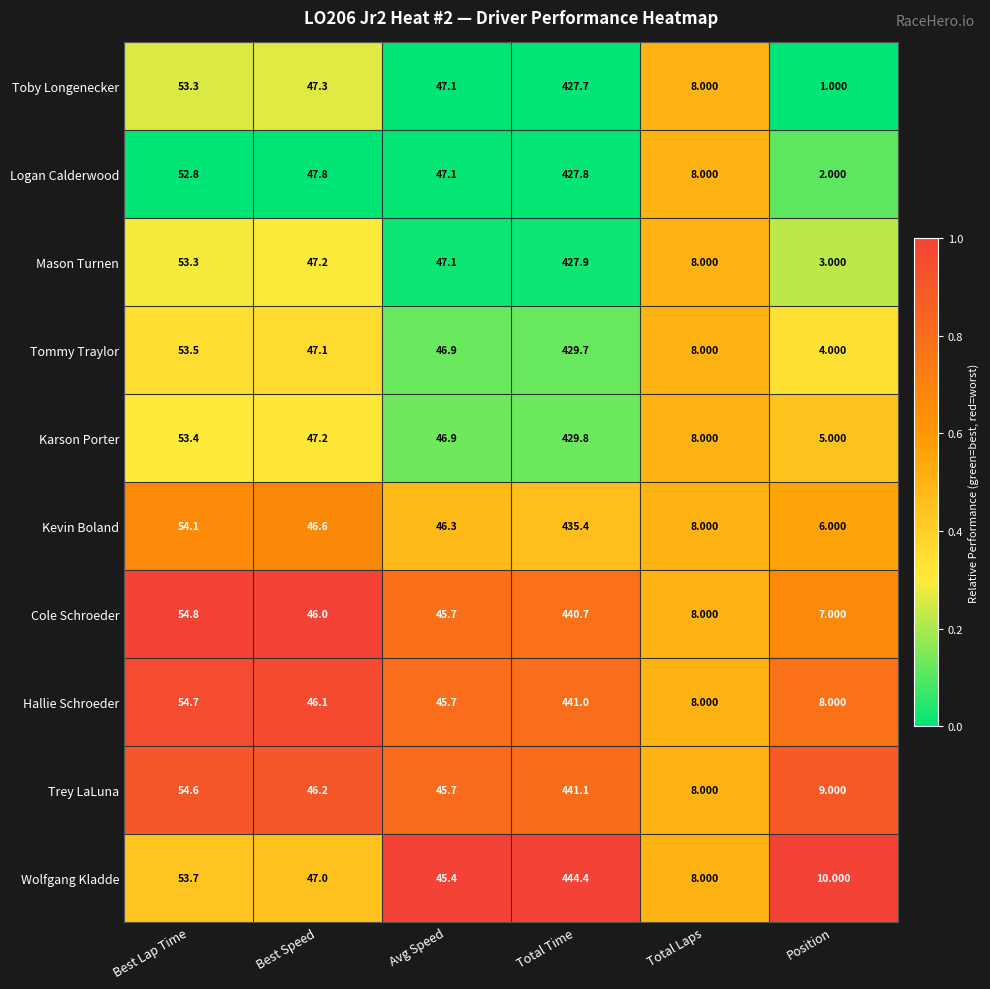

Where is Kevin Boland nearest to the value 220?

Best Lap Time